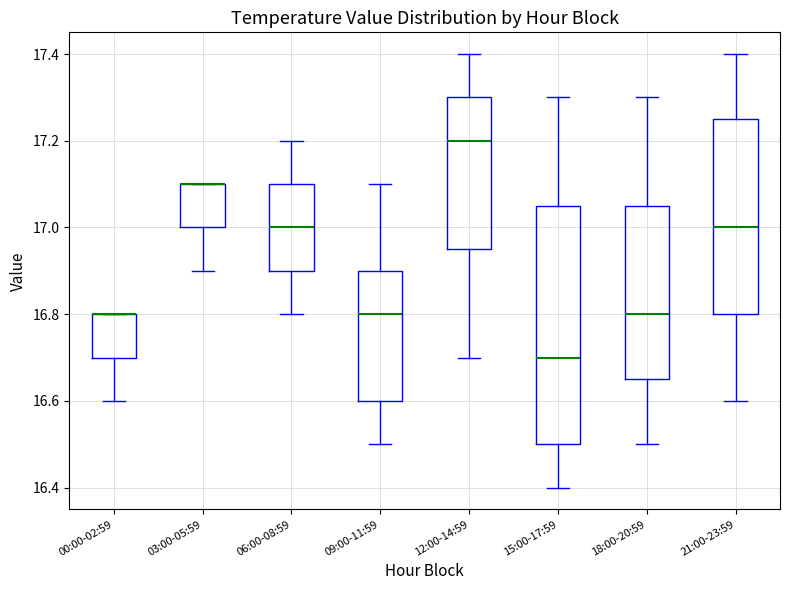

Reading left to right, transcribe this box plot: for each box, give where its median line is, the range the box spans, and where its two whiskers end, as read against the y-axis. The values are not printed on the chart, so give them approximately, as read against the axis.

00:00-02:59: median 16.80 (drawn on the box's upper edge), box 16.70 to 16.80, whiskers 16.60 to 16.80
03:00-05:59: median 17.10 (drawn on the box's upper edge), box 17.00 to 17.10, whiskers 16.90 to 17.10
06:00-08:59: median 17.00, box 16.90 to 17.10, whiskers 16.80 to 17.20
09:00-11:59: median 16.80, box 16.60 to 16.90, whiskers 16.50 to 17.10
12:00-14:59: median 17.20, box 16.96 to 17.30, whiskers 16.70 to 17.40
15:00-17:59: median 16.70, box 16.50 to 17.06, whiskers 16.40 to 17.30
18:00-20:59: median 16.80, box 16.66 to 17.06, whiskers 16.50 to 17.30
21:00-23:59: median 17.00, box 16.80 to 17.26, whiskers 16.60 to 17.40